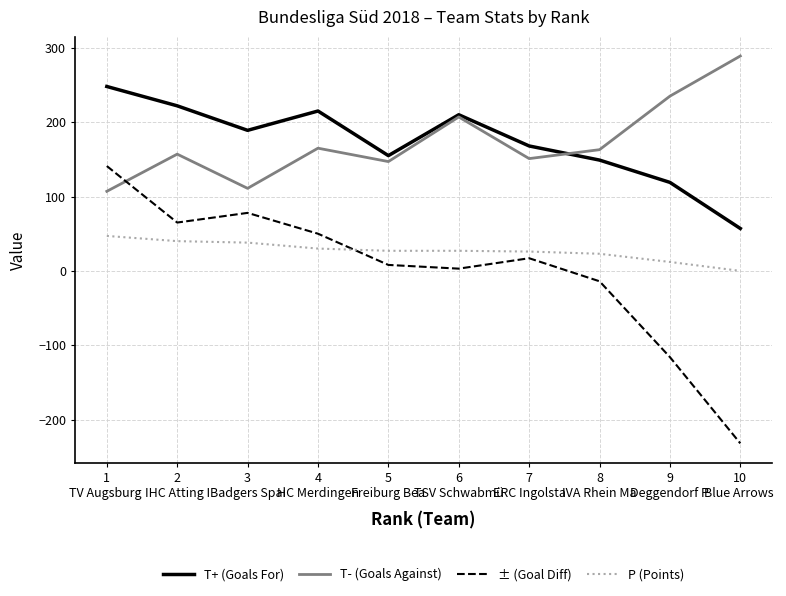

Count the number of data series in this chart.

4